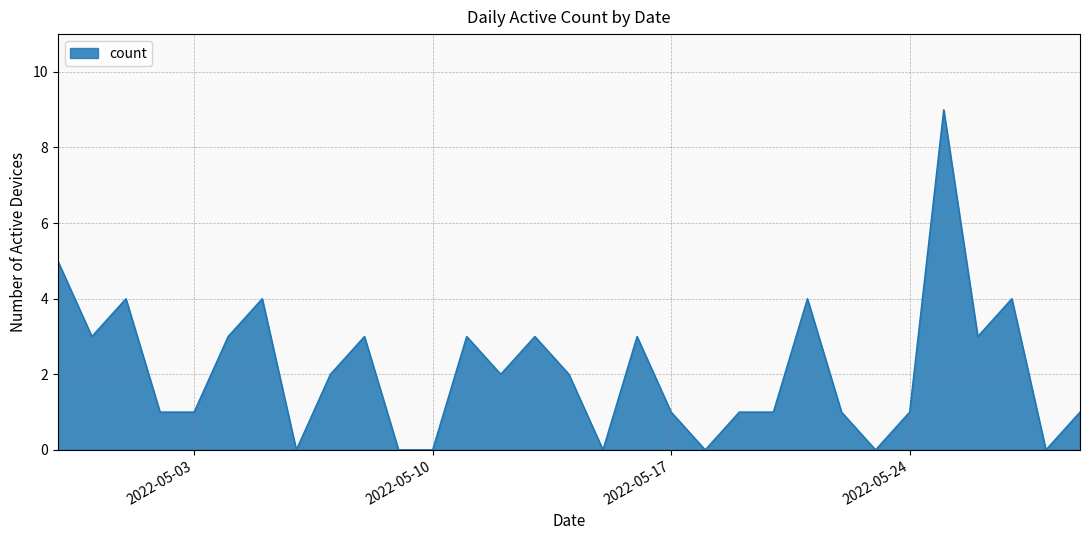

What is the maximum value shown in the chart?

9